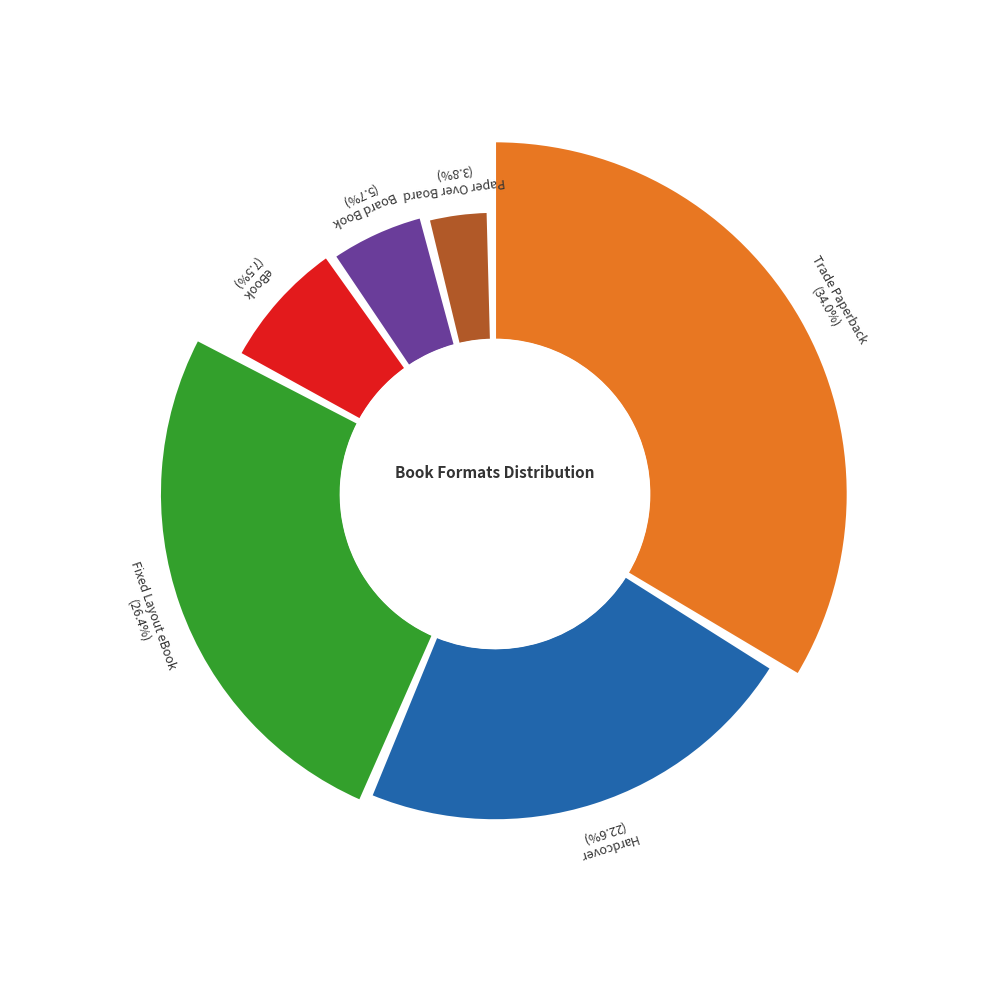

Count the number of slices in the pie.

6